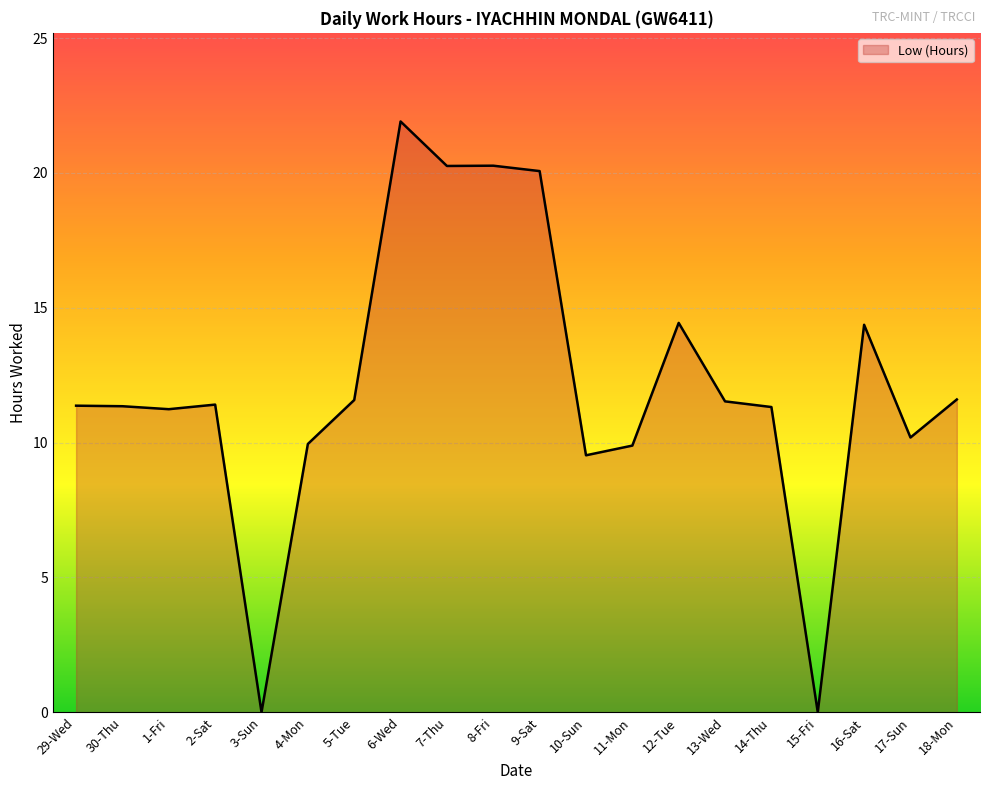

Approximately how many times larger is the value at 30-Thu compared to 2-Sat?

1.0